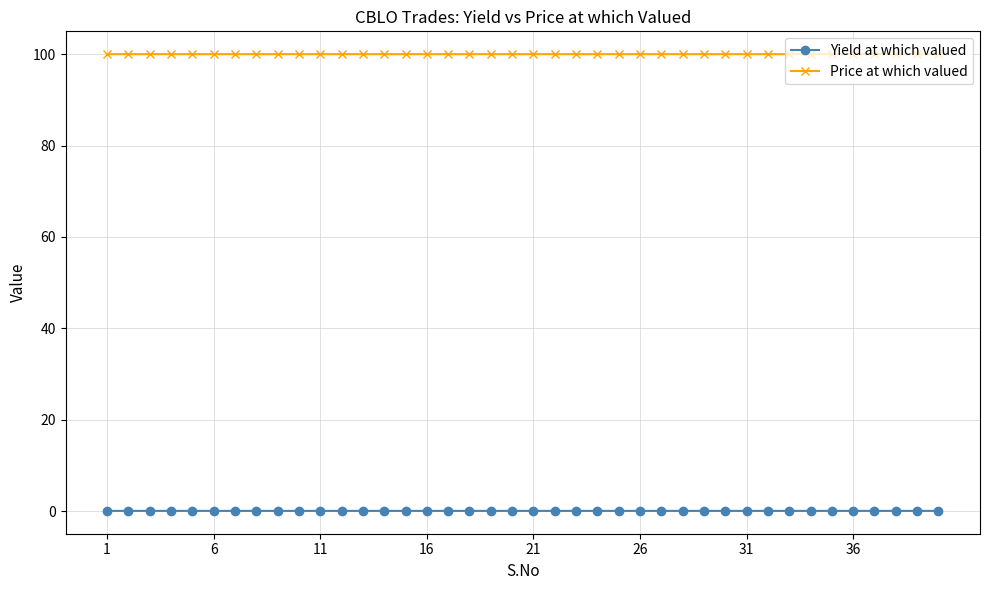

Count the number of data series in this chart.

2